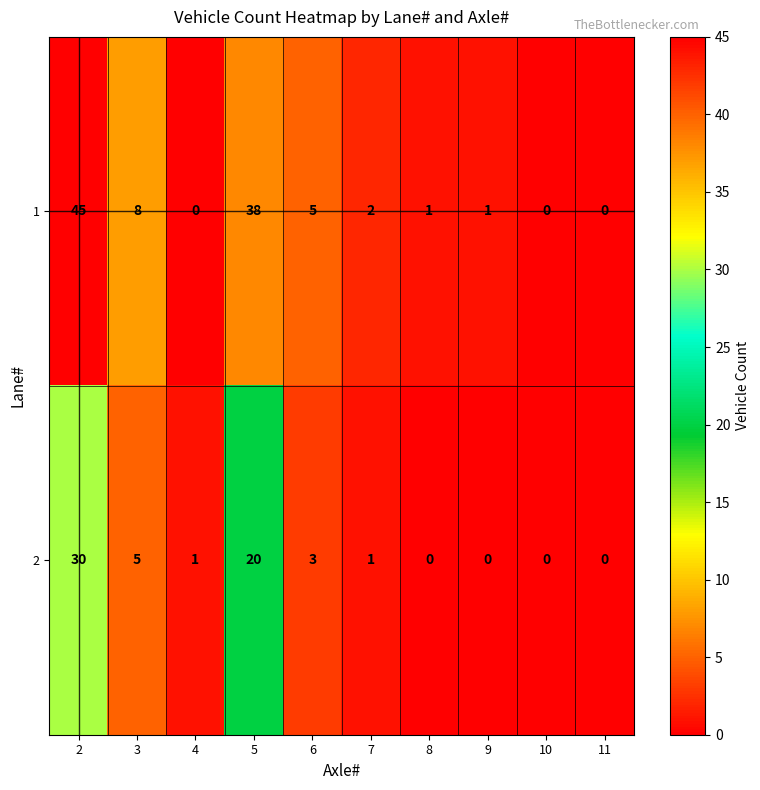

Reading left to right, extract all data points from this chart.

1: 2=45	3=8	4=0	5=38	6=5	7=2	8=1	9=1	10=0	11=0
2: 2=30	3=5	4=1	5=20	6=3	7=1	8=0	9=0	10=0	11=0